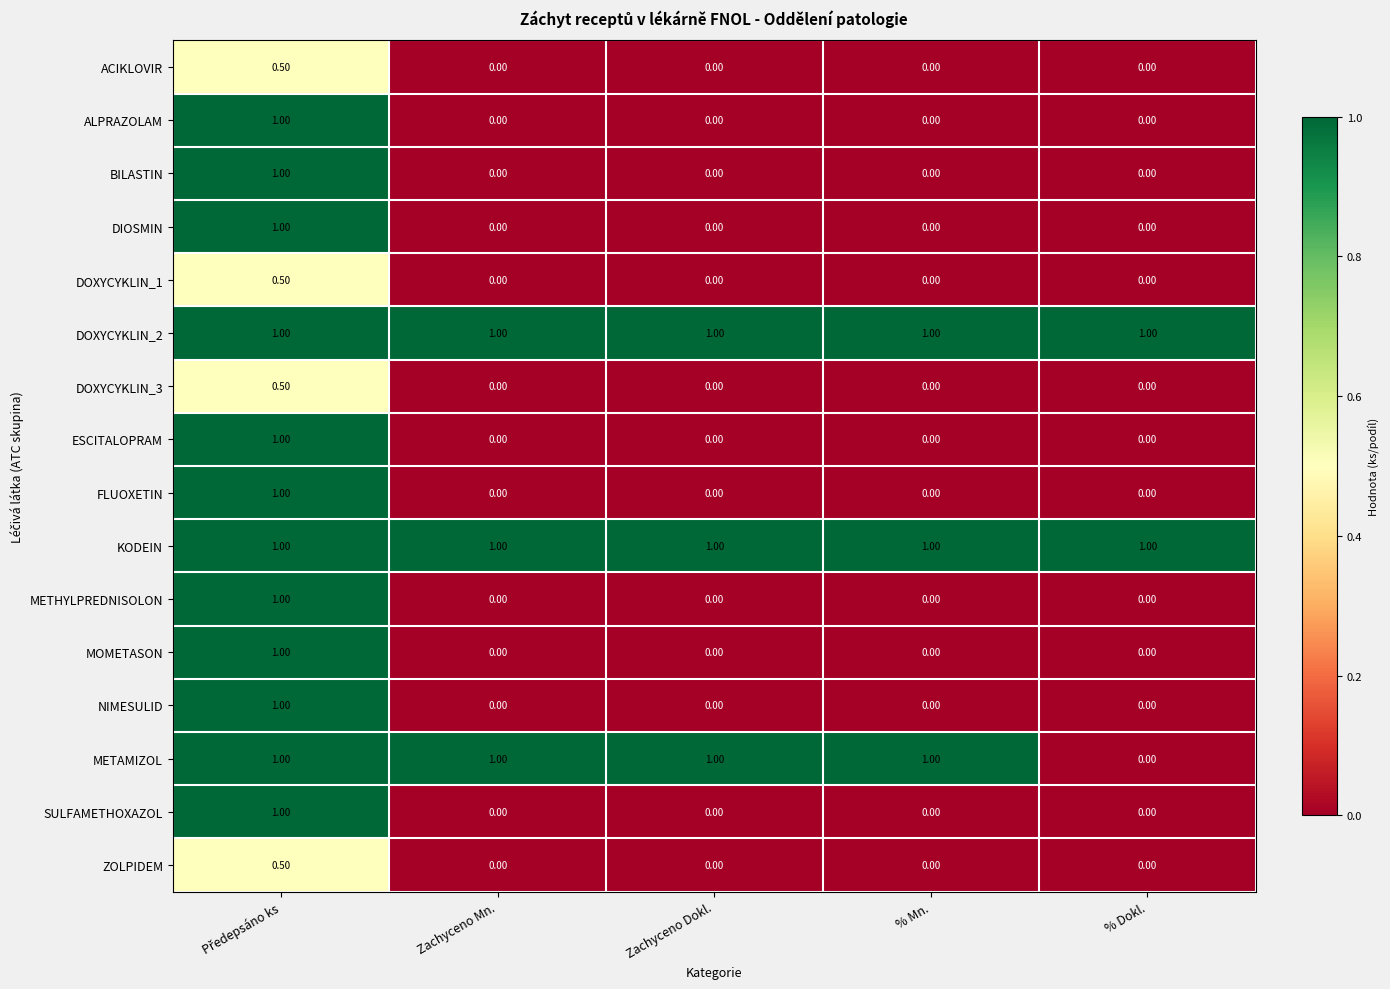

At how many categories does at least one series exceed 0?

5